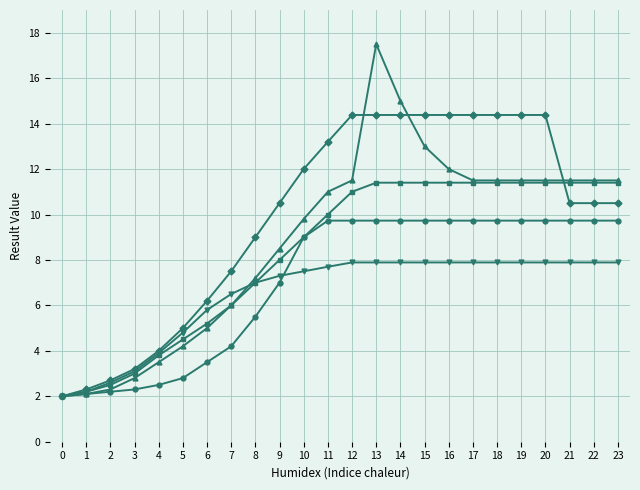

What is the greatest value displayed?

17.5